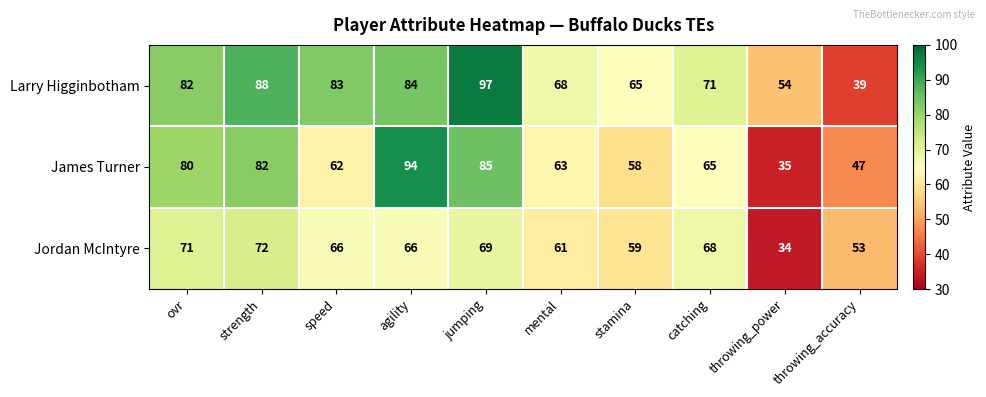

How many distinct data groups are displayed?

3